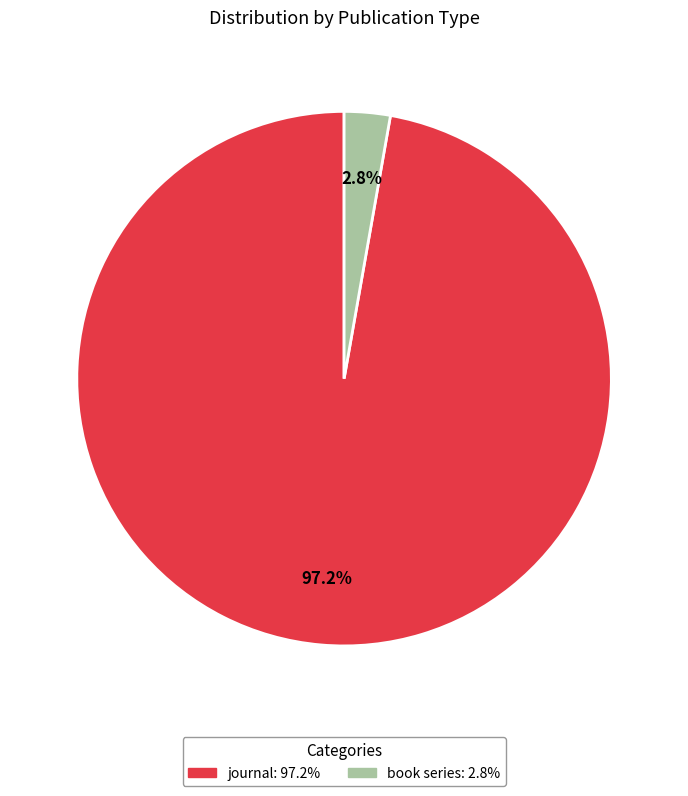

To the nearest percent, what portion does journal represent?

97%